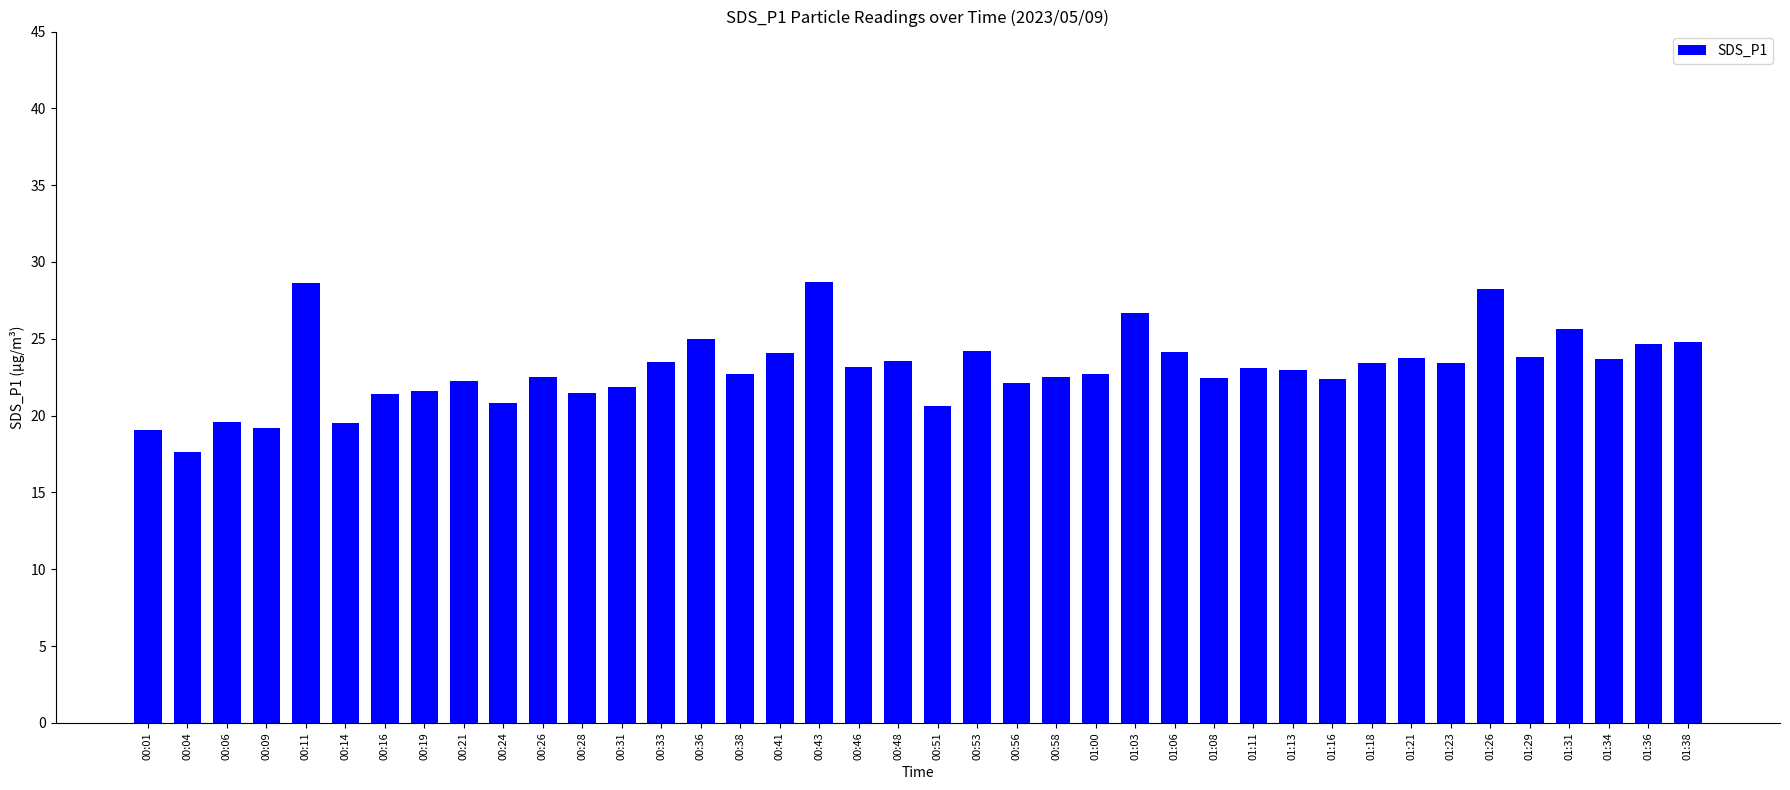

The value at 01:29 is 41.1. True or false?

False